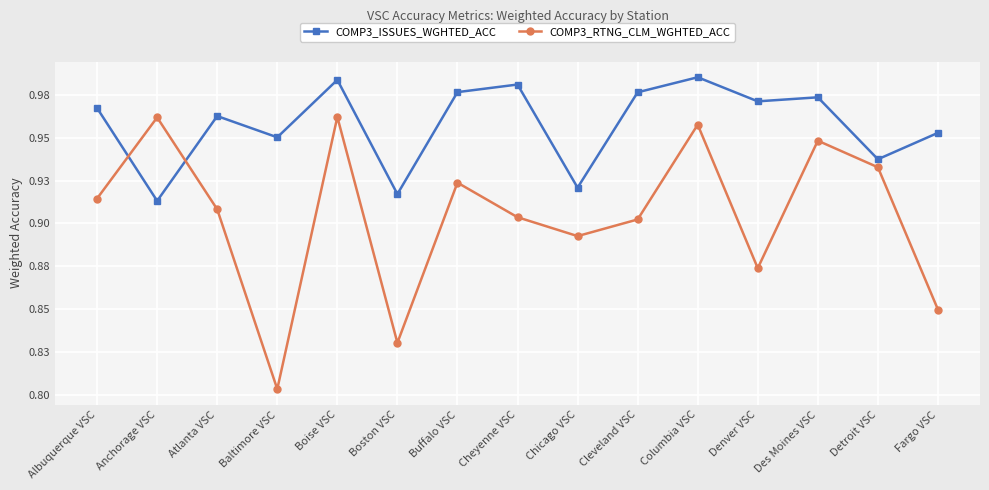

What is the label of the 5th point from the left?

Boise VSC